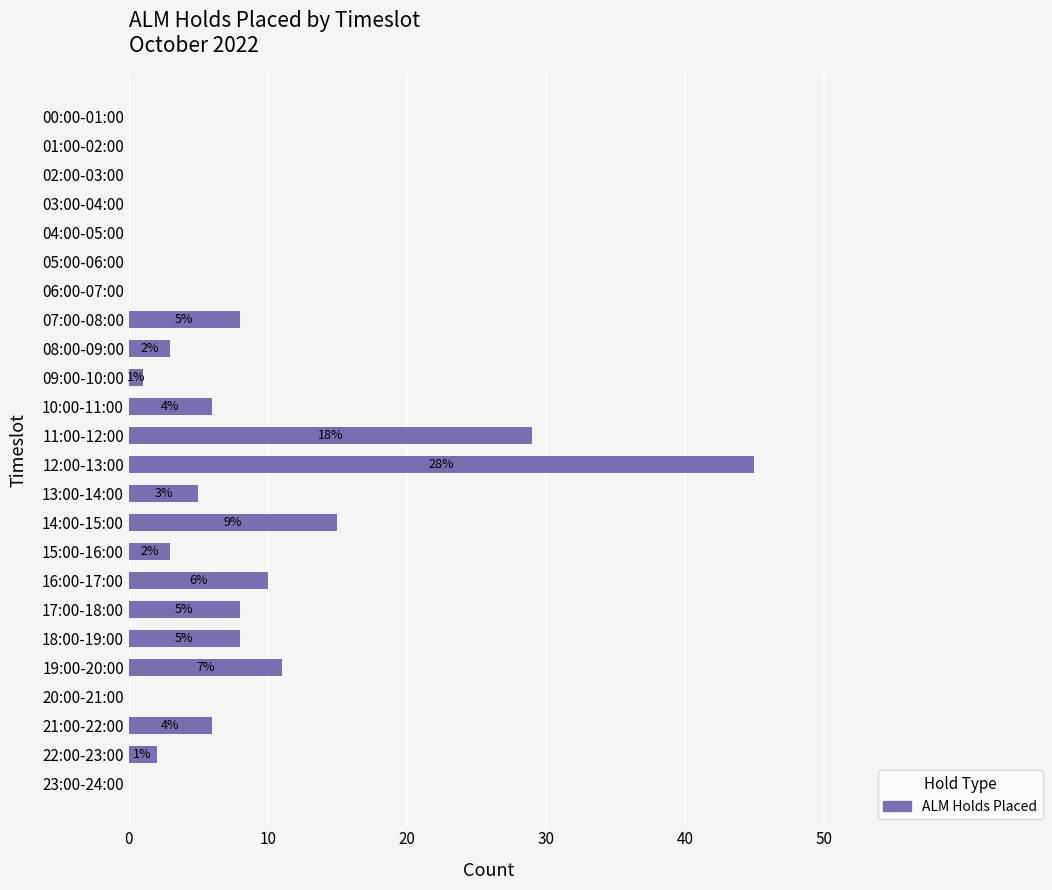

What is the sum of all values?

160